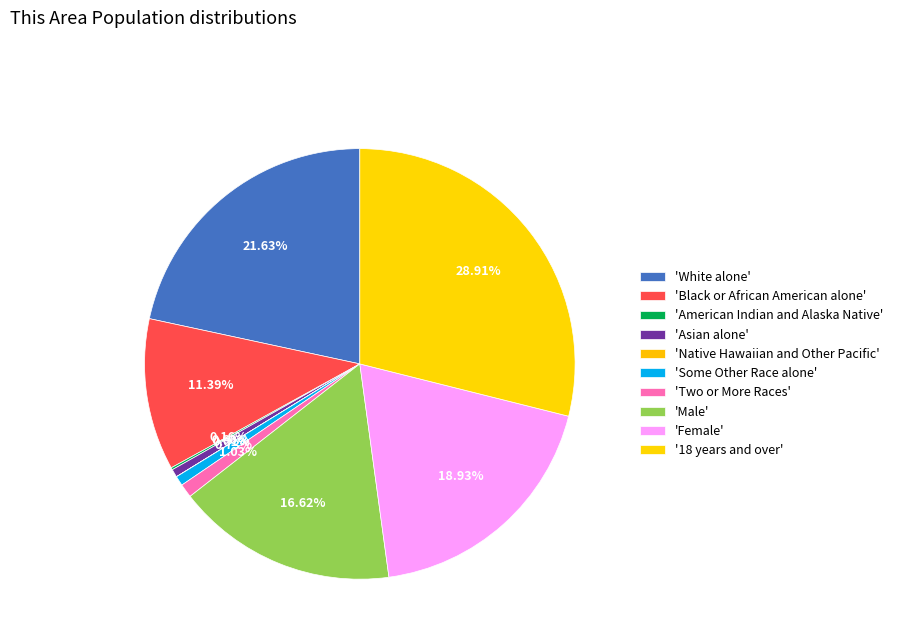

Rank the categories by value from lowest to highest.

Native Hawaiian and Other Pacific, American Indian and Alaska Native, Asian alone, Some Other Race alone, Two or More Races, Black or African American alone, Male, Female, White alone, 18 years and over